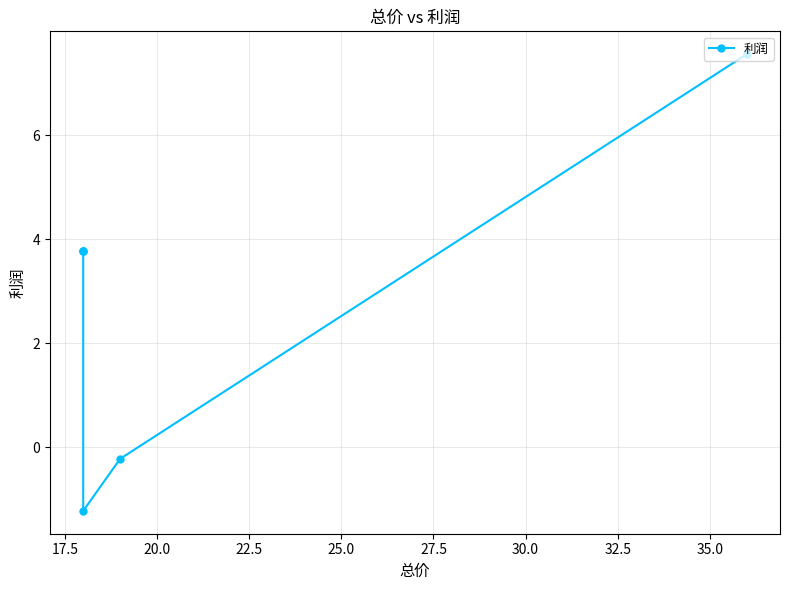

How many values are below 3?

2